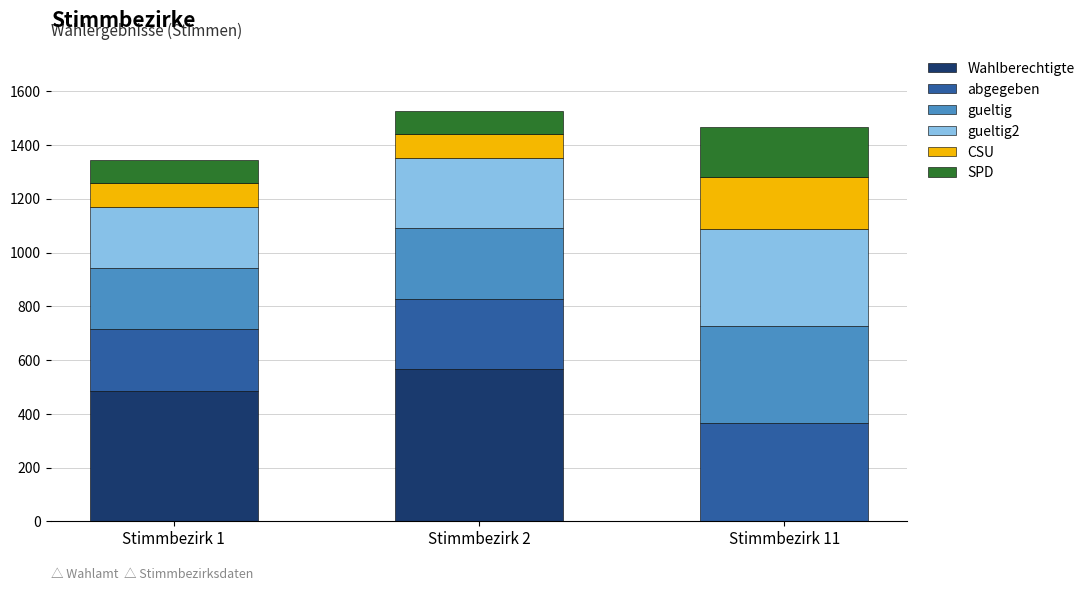

Reading right to left, what are the values for Wahlberechtigte?

Stimmbezirk 11=0	Stimmbezirk 2=565	Stimmbezirk 1=486